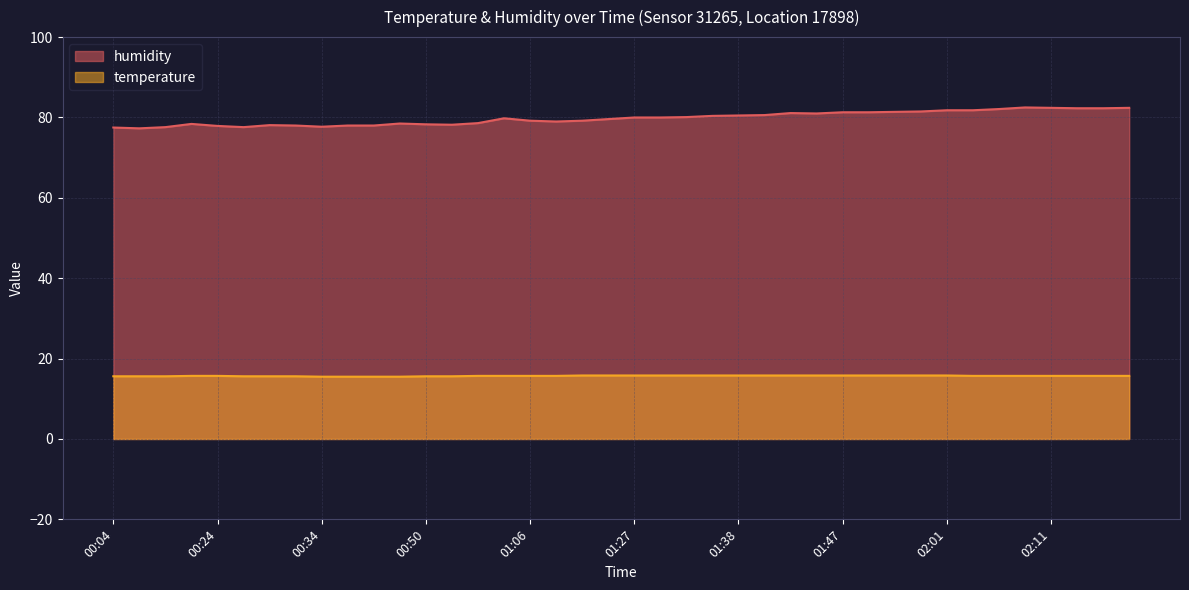

True or false: temperature and humidity intersect in this chart.

False